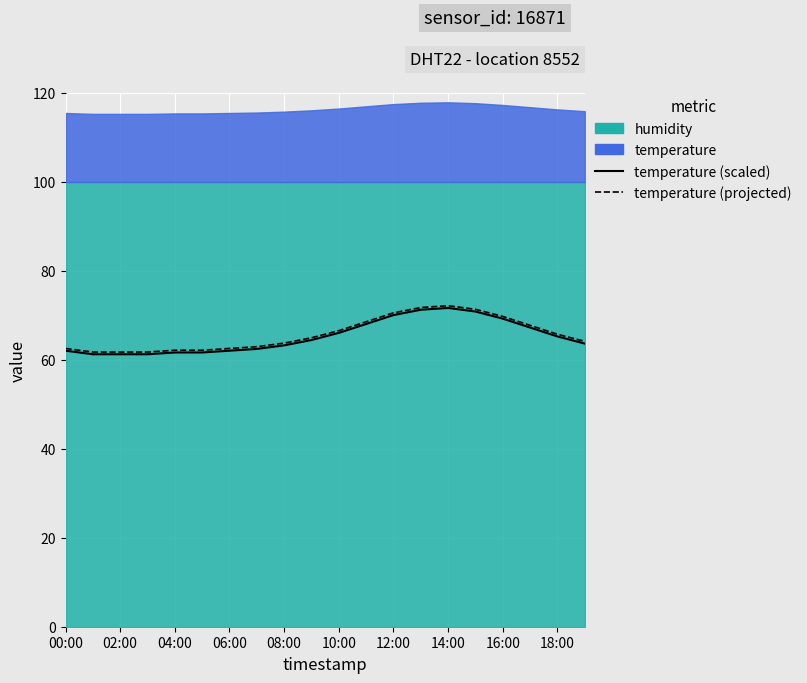

How many values in the temperature (projected) series exceed 64?

11